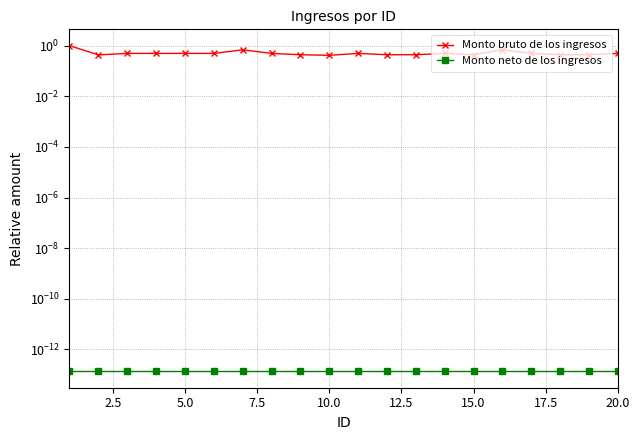

True or false: Monto bruto de los ingresos and Monto neto de los ingresos cross at least once.

False